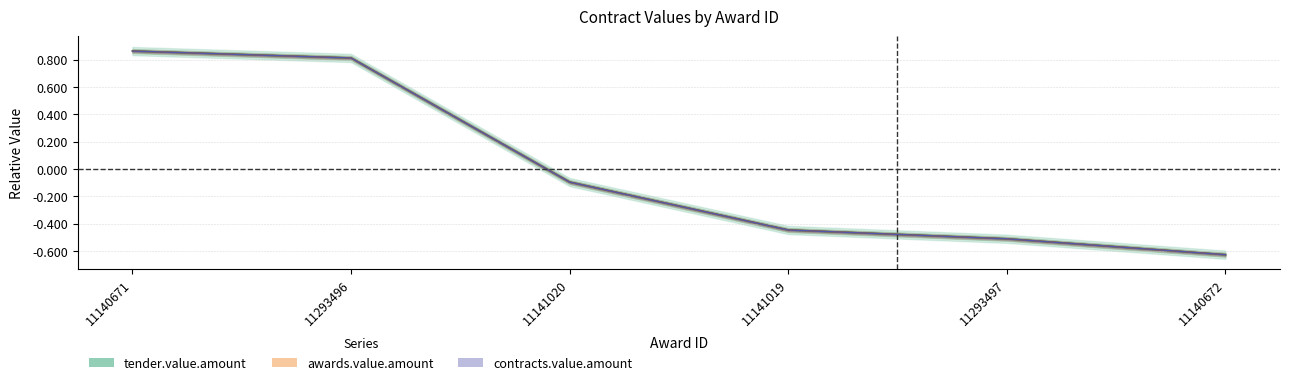

Is it true that contracts.value.amount equals 0.3 at 11293496?

False